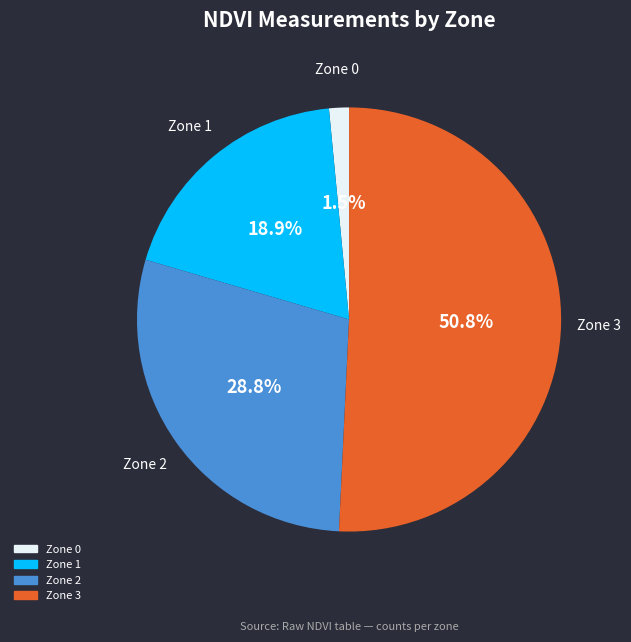

Between Zone 3 and Zone 0, which is larger?

Zone 3